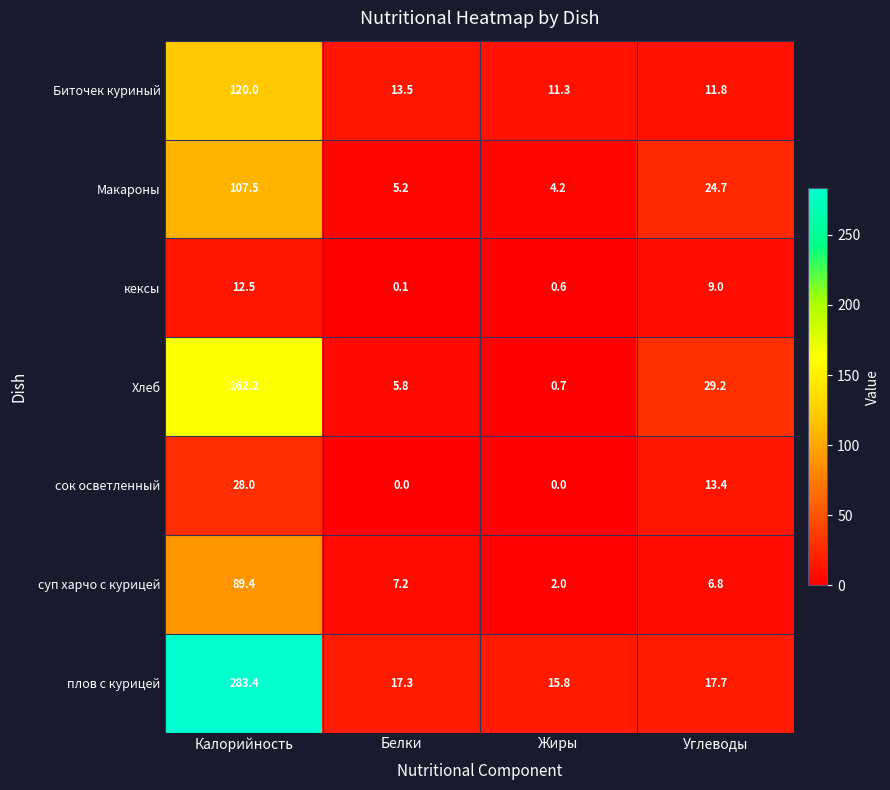

Count the number of categories in the chart.

4